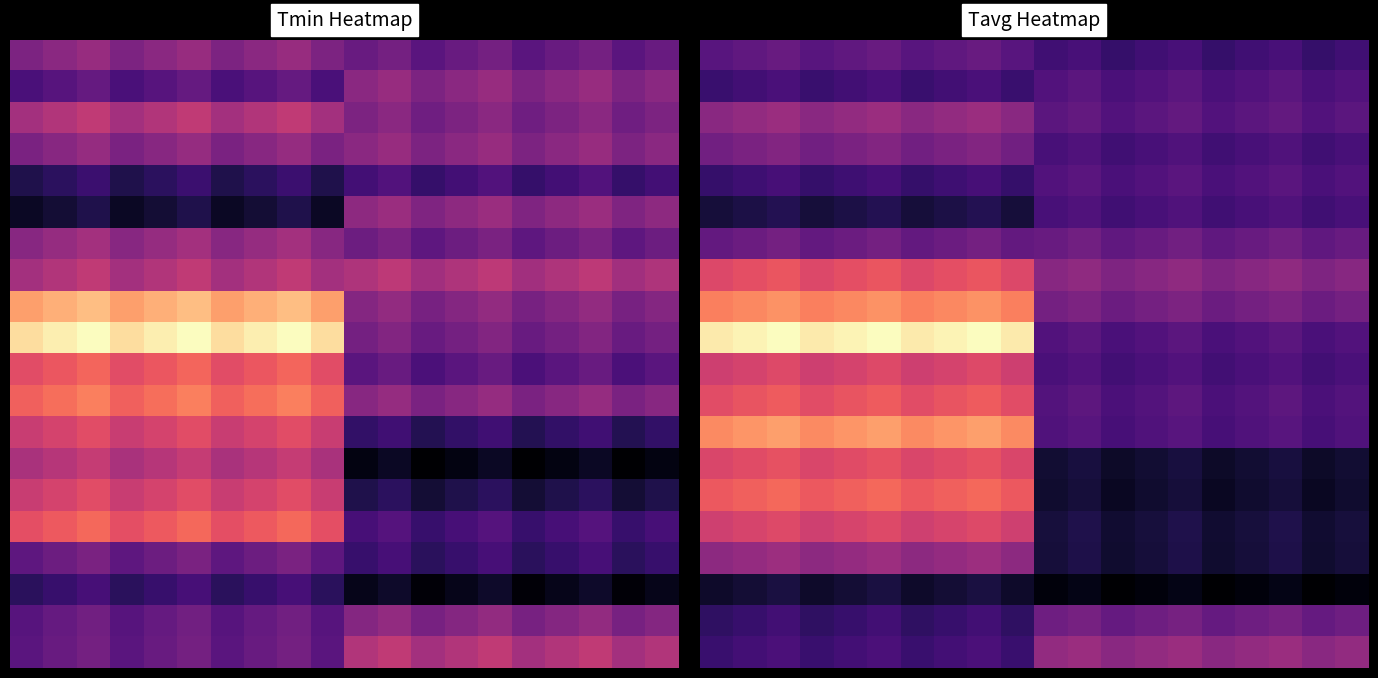

How many distinct data groups are displayed?

20